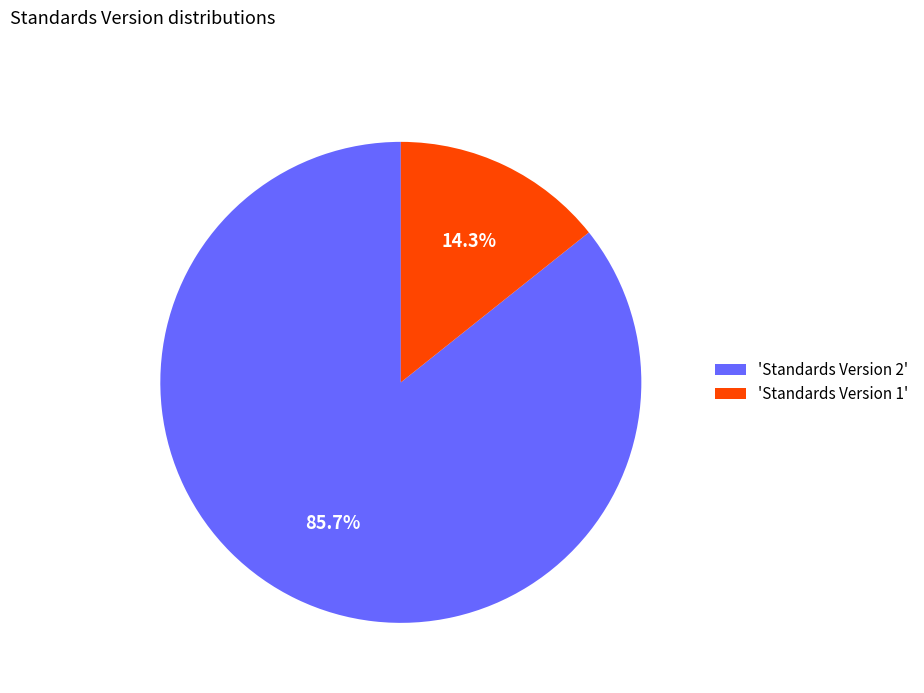

Between 'Standards Version 1' and 'Standards Version 2', which is larger?

'Standards Version 2'